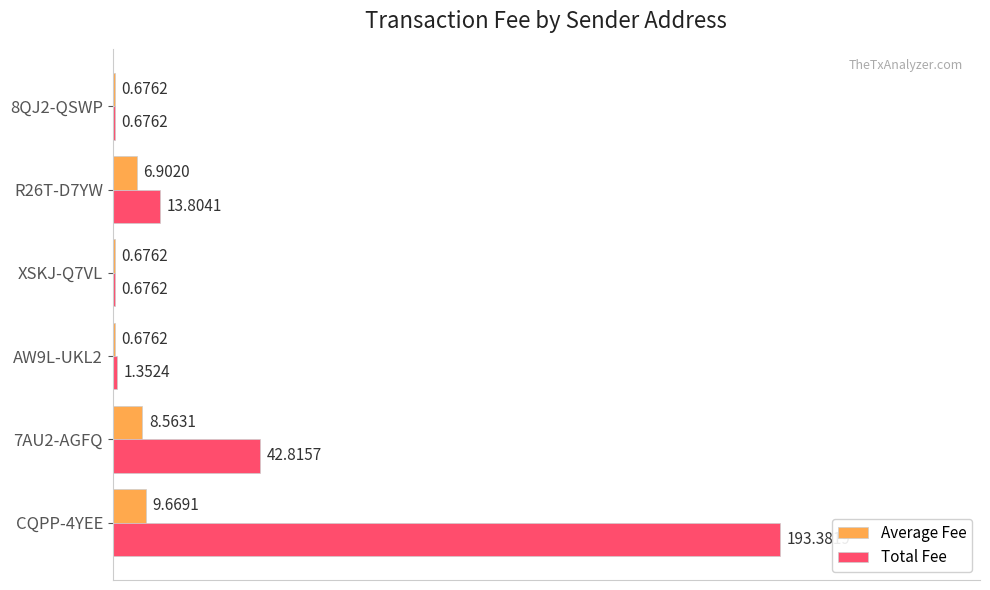

What are all the series names shown in the legend?

Average Fee, Total Fee